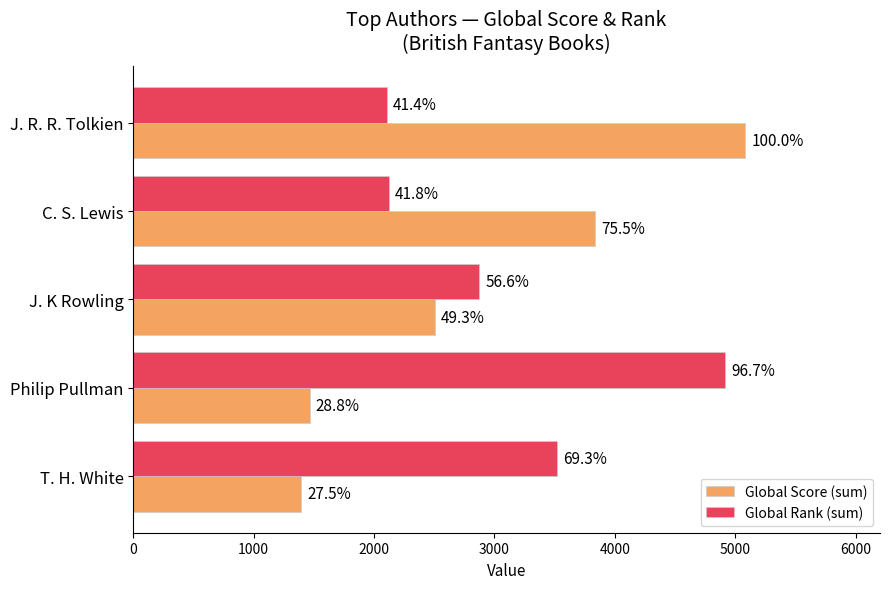

What are all the series names shown in the legend?

Global Score (sum), Global Rank (sum)